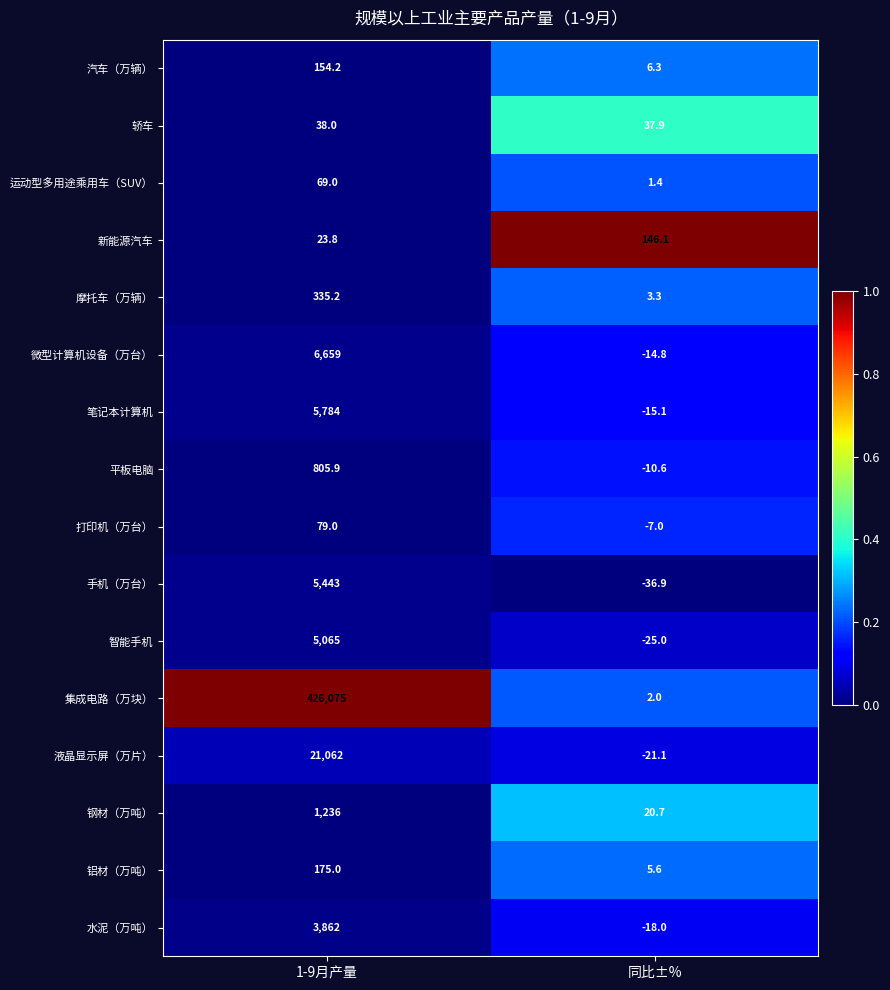

What is the difference between the 钢材（万吨） values at 同比±% and 1-9月产量?

1215.3